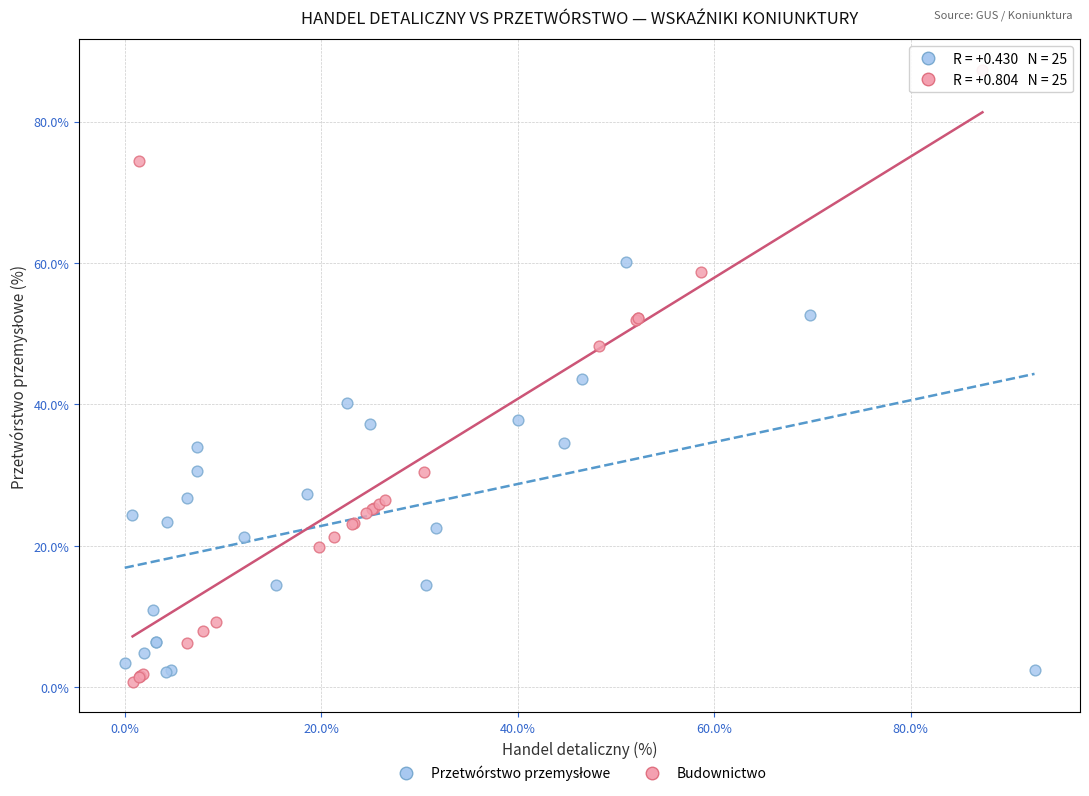

Which series contains the highest Y value?

Budownictwo